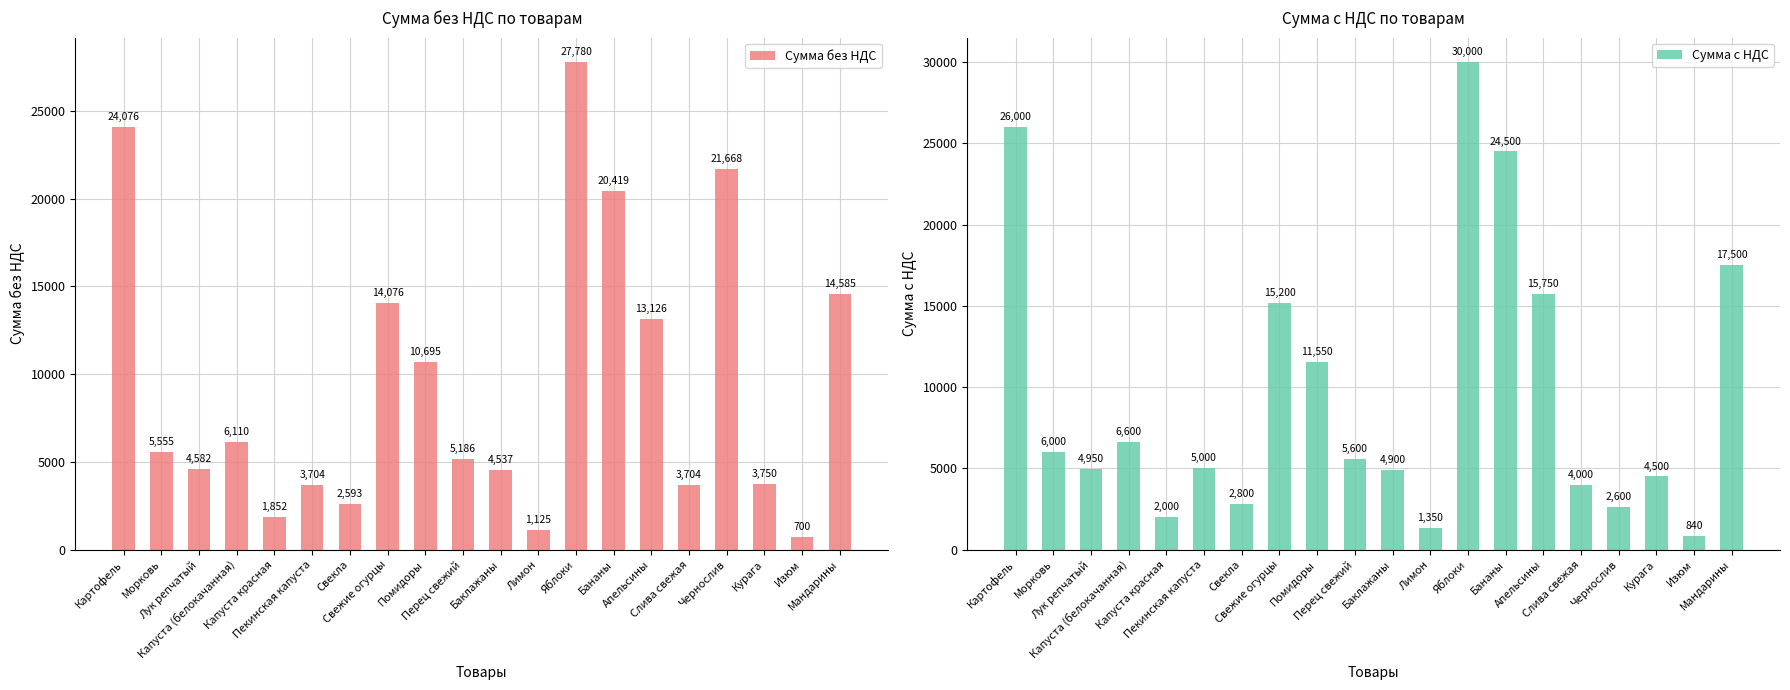

What is the spread (max minus min) of values at Лимон?

225.0